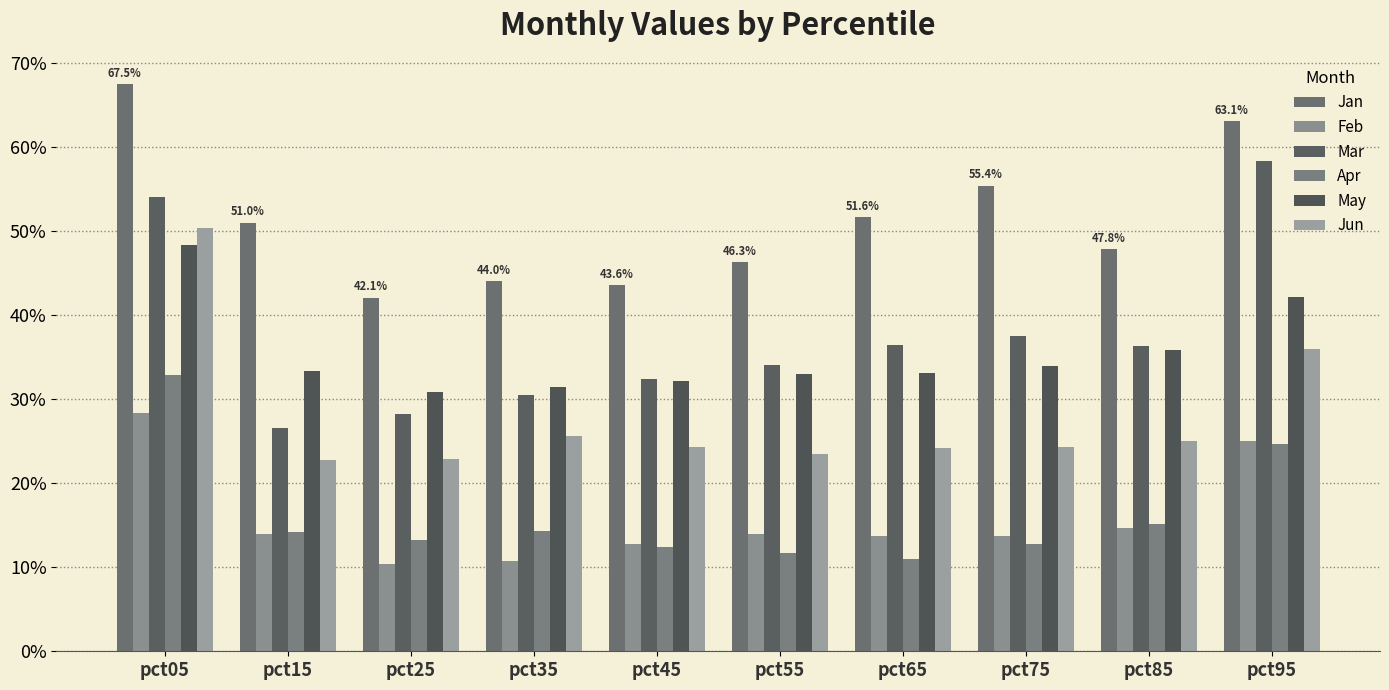

Between pct05 and pct85, which series saw the biggest shift?

Jun